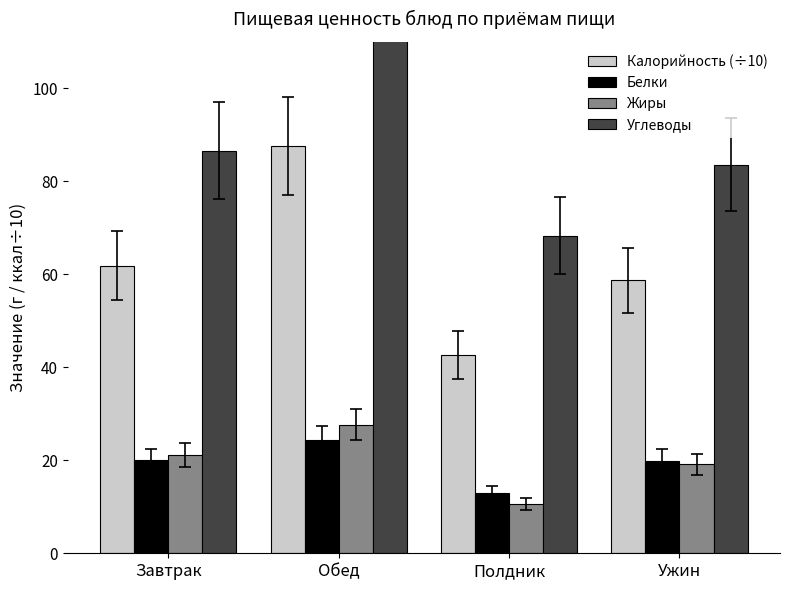

How many data points in Углеводы are less than 86?

2